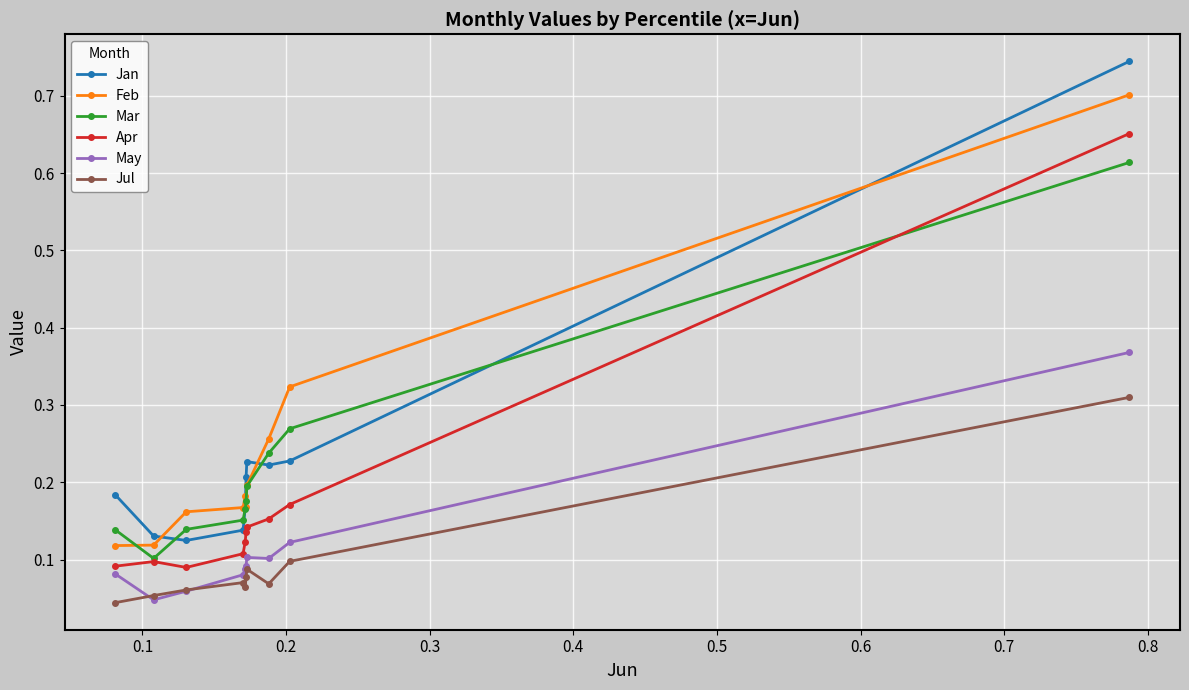

True or false: Jan and Apr intersect in this chart.

False